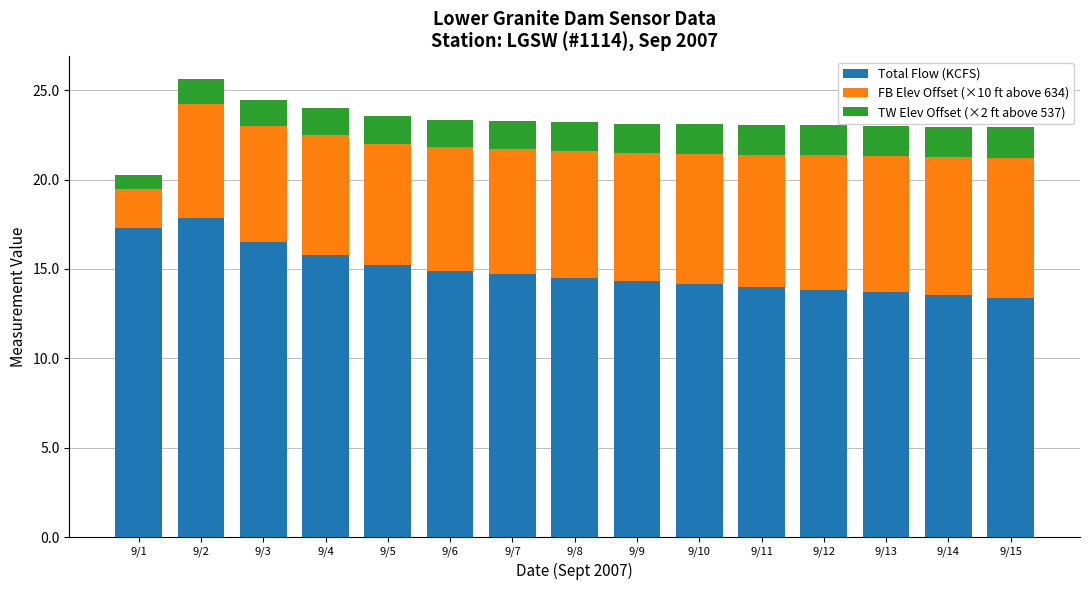

What is the difference between the second highest and second lowest values in the Total Flow (KCFS) series?

3.7